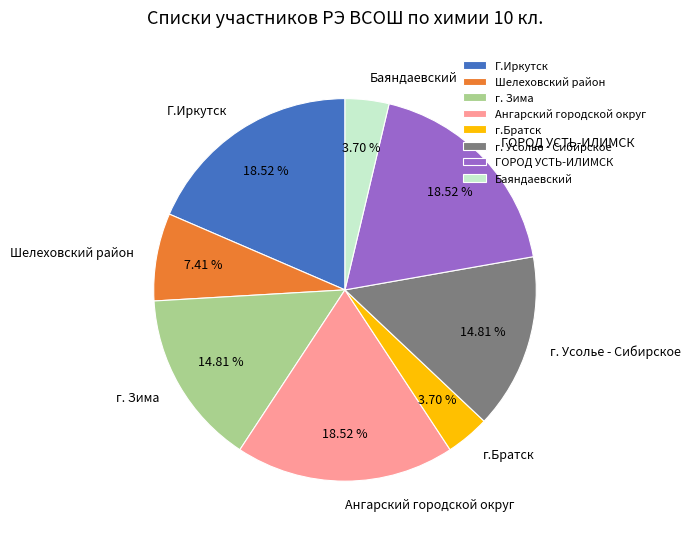

Is the sum of г. Усолье - Сибирское and г.Братск greater than half?

No